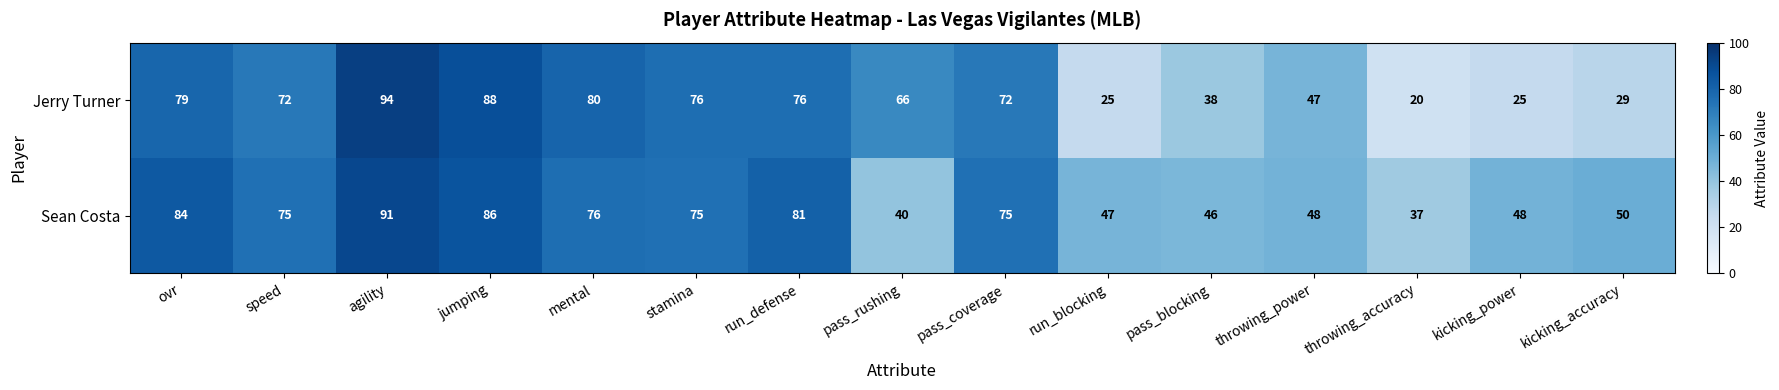

Between run_defense and throwing_accuracy, which series saw the biggest shift?

Jerry Turner